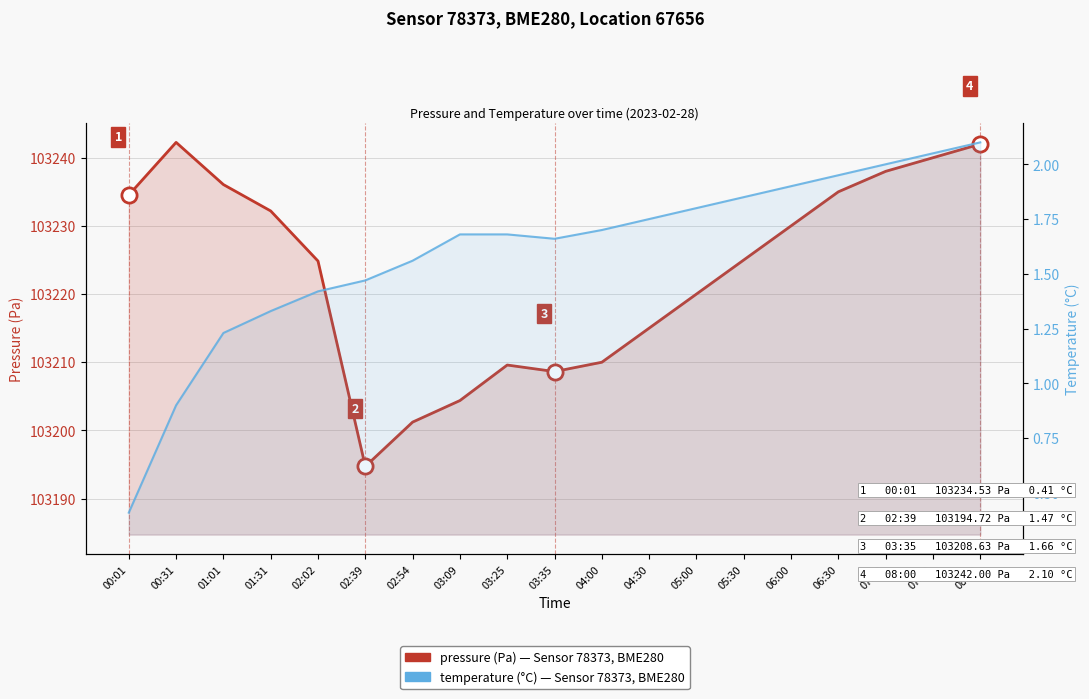

Which series has the largest total across all categories?

pressure